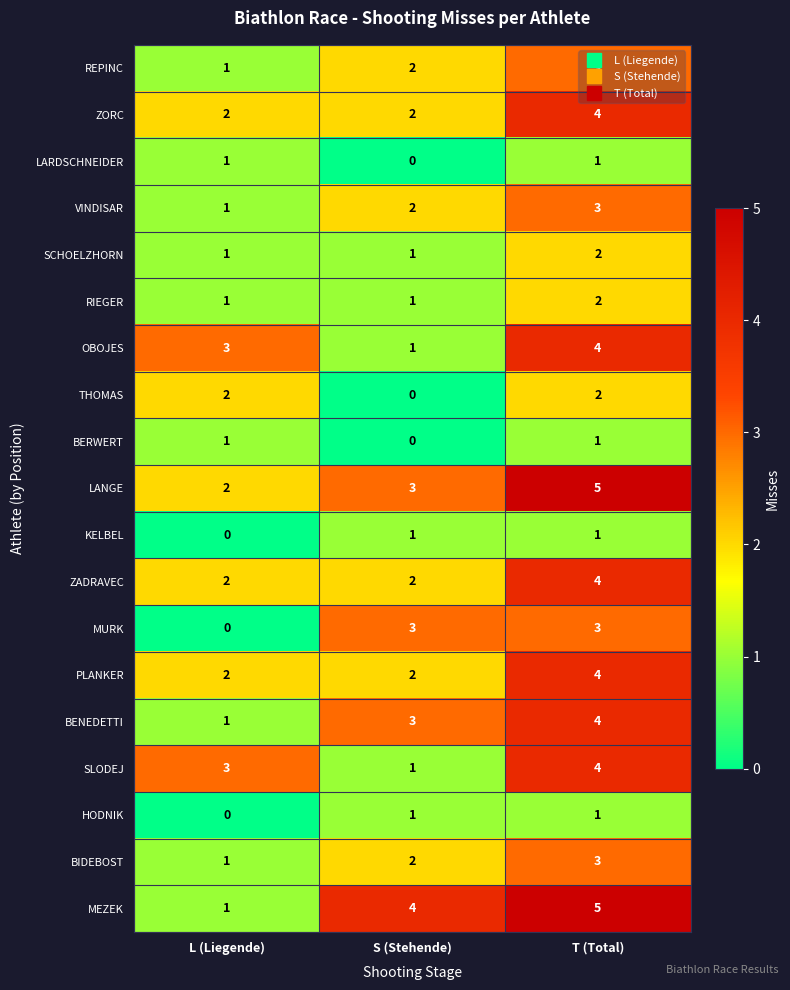

At which category is the sum across all series the highest?

T (Total)